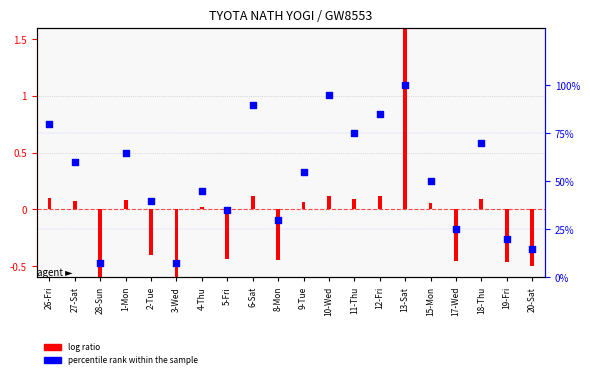

What is the change in value from 12-Fri to 15-Mon?

-35.0